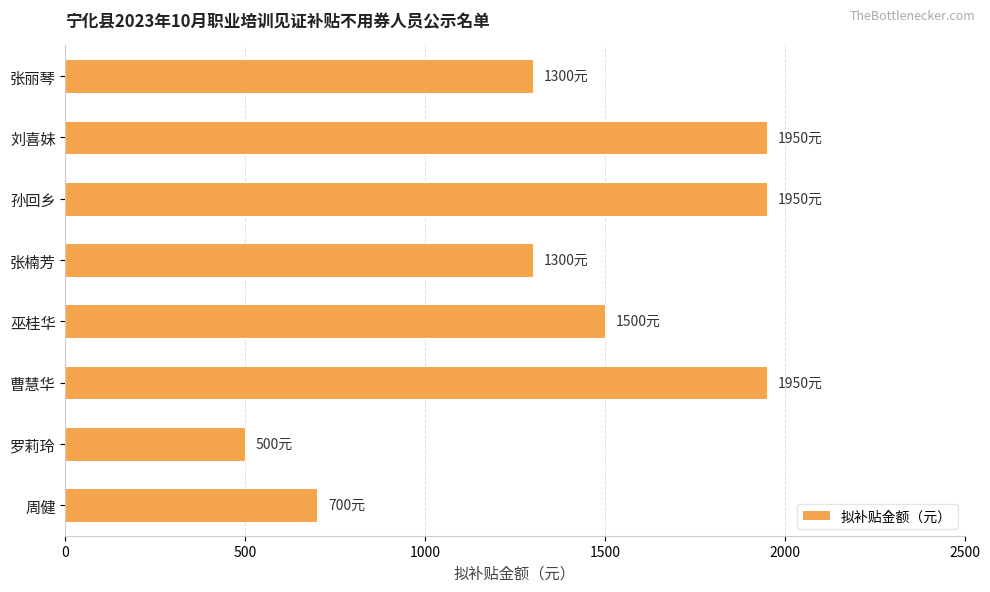

Is it true that the value at 孙回乡 is 1950?

True